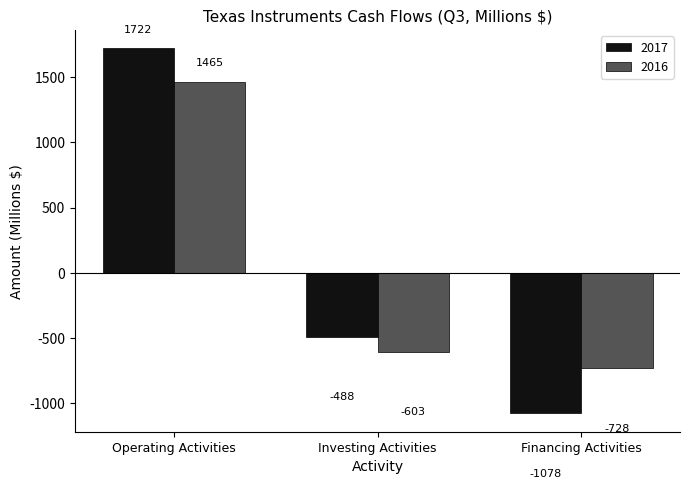

How many values in the 2016 series are below -603?

1